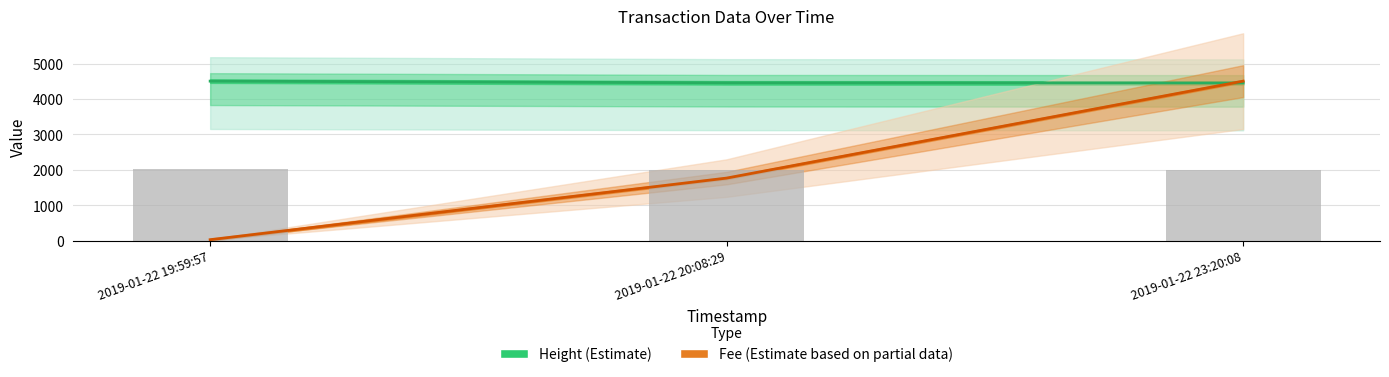

Which series changed the most between 2019-01-22 19:59:57 and 2019-01-22 23:20:08?

Fee line